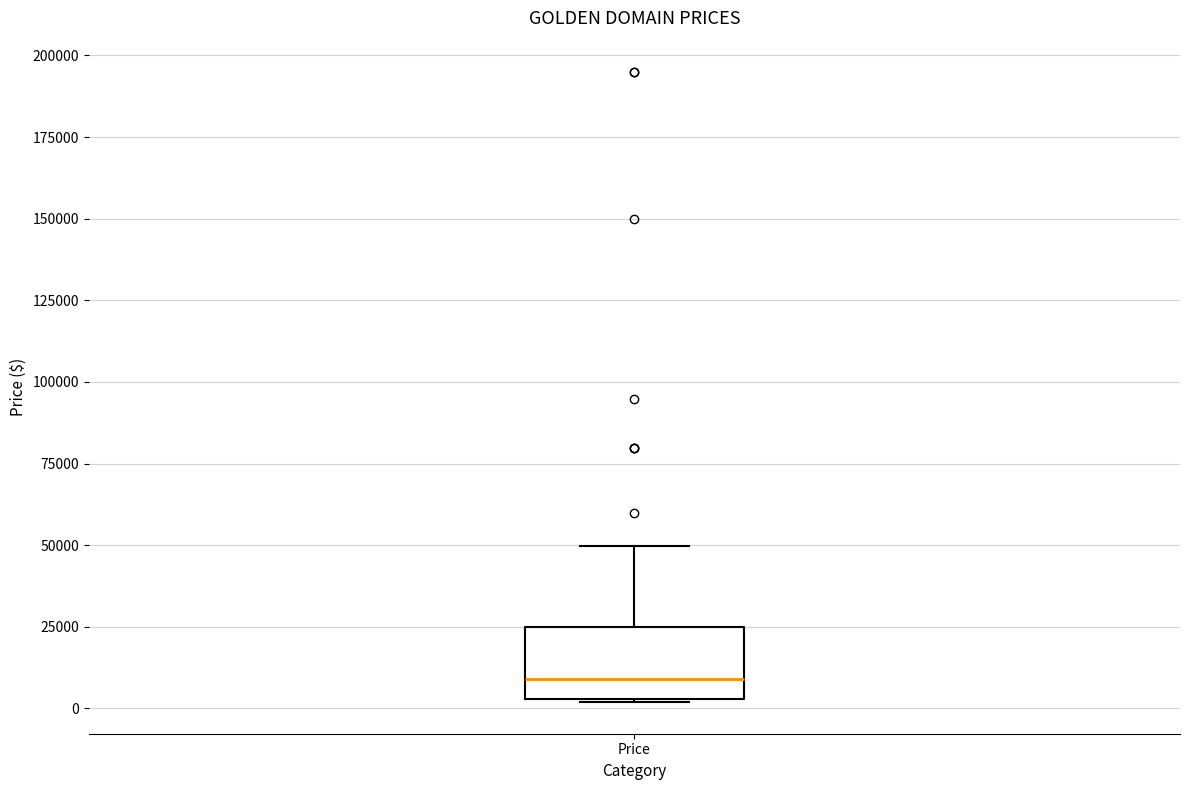

Transcribe this box plot: give where the median line is, the range the box spans, and where the two whiskers end, as read against the y-axis. The values are not printed on the chart, so give them approximately, as read against the axis.

median 10000, box 5000 to 25000, whiskers 0 to 50000